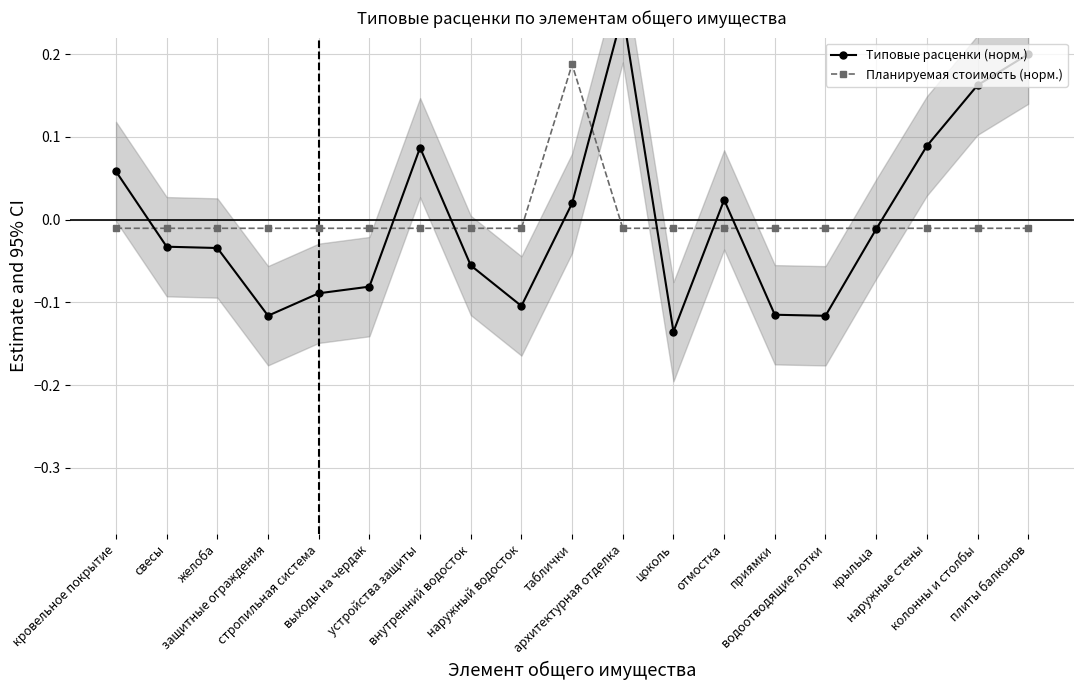

How many lines are shown in the chart?

2